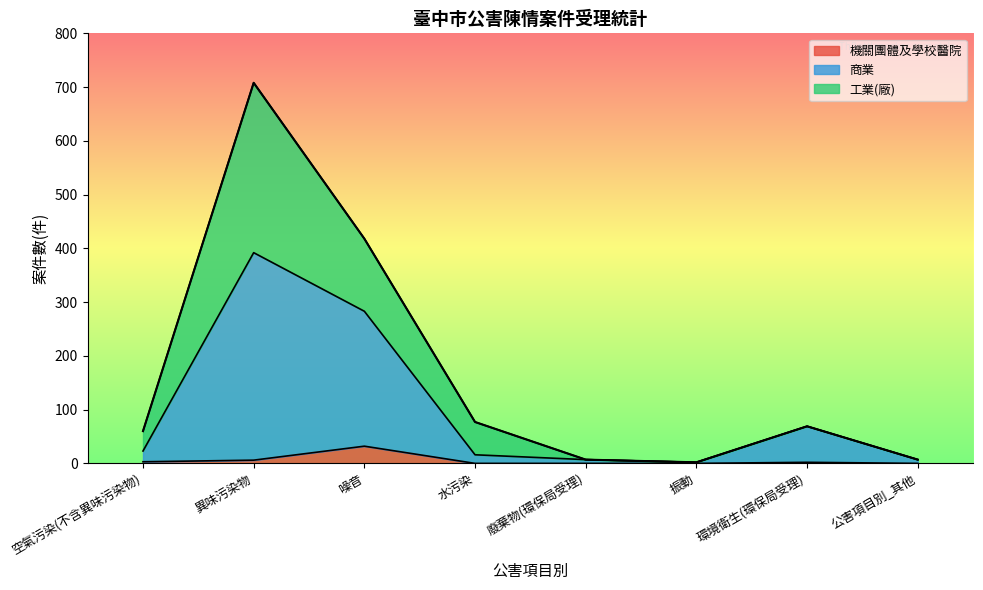

What is the value of the 機關團體及學校醫院 point at the 2nd from the left?

6